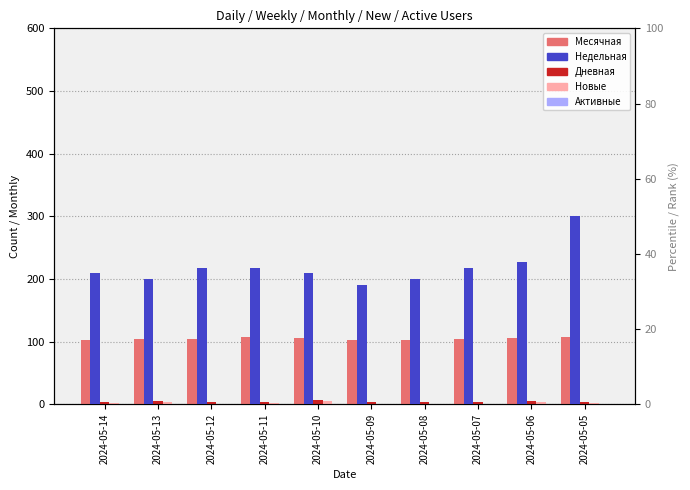

Which series changed the most between 2024-05-12 and 2024-05-05?

Недельная